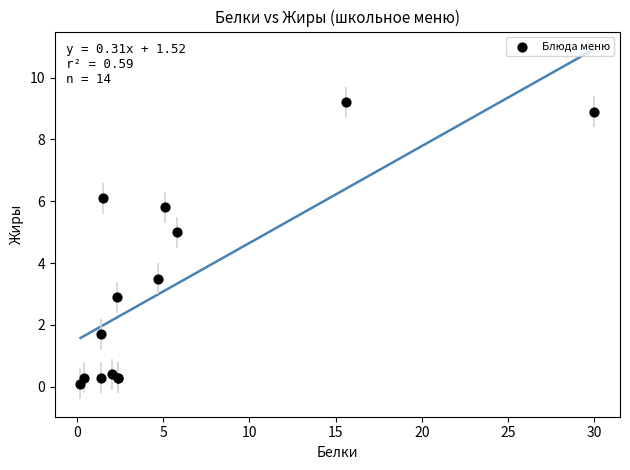

What Y value in the scatter plot is closest to 4?

3.5